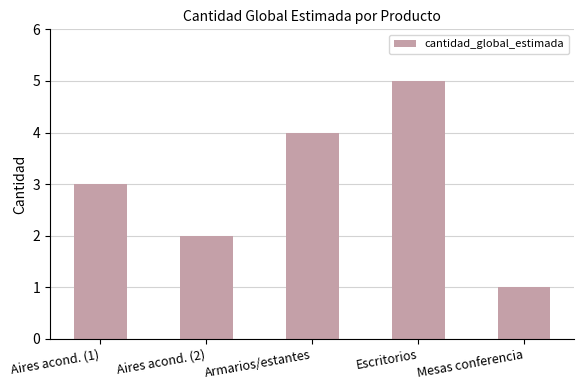

Rank the categories by value from highest to lowest.

Escritorios, Armarios/estantes, Aires acond. (1), Aires acond. (2), Mesas conferencia